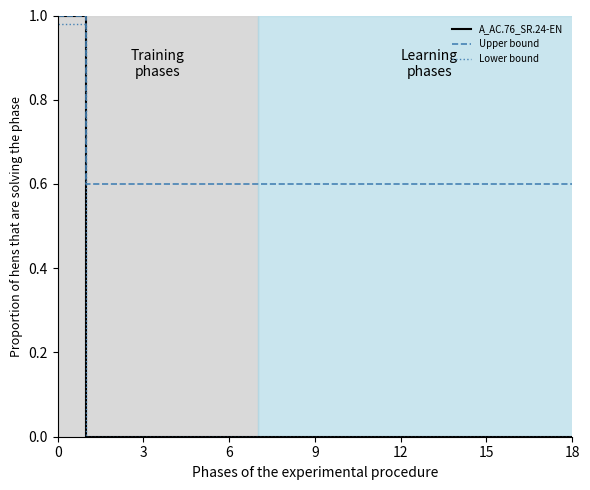

Which series has the largest range (max minus min)?

A_AC.76_SR.24-EN